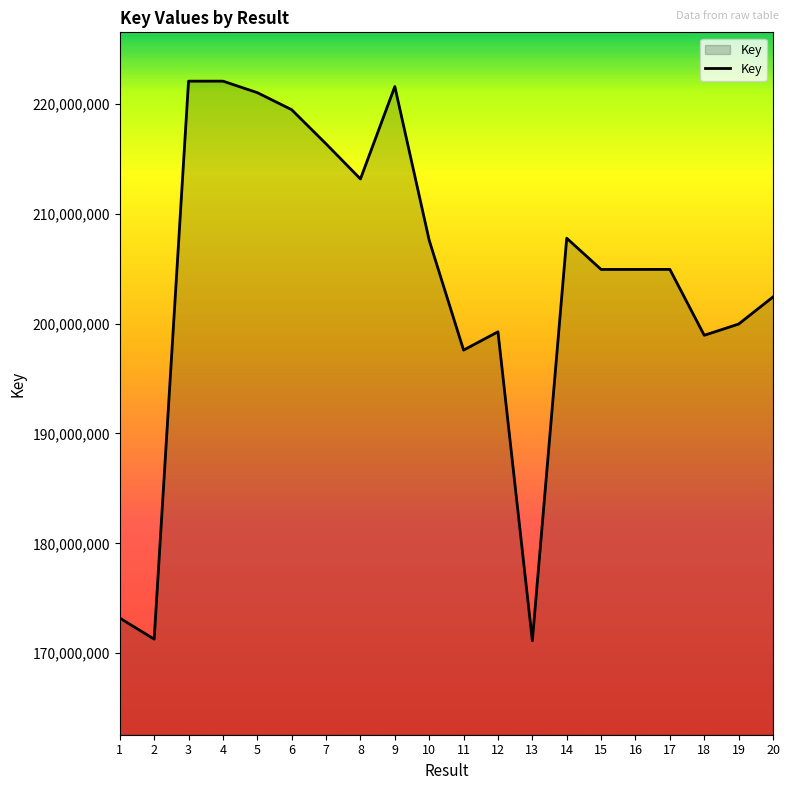

What is the difference between the maximum and minimum values?

50920776